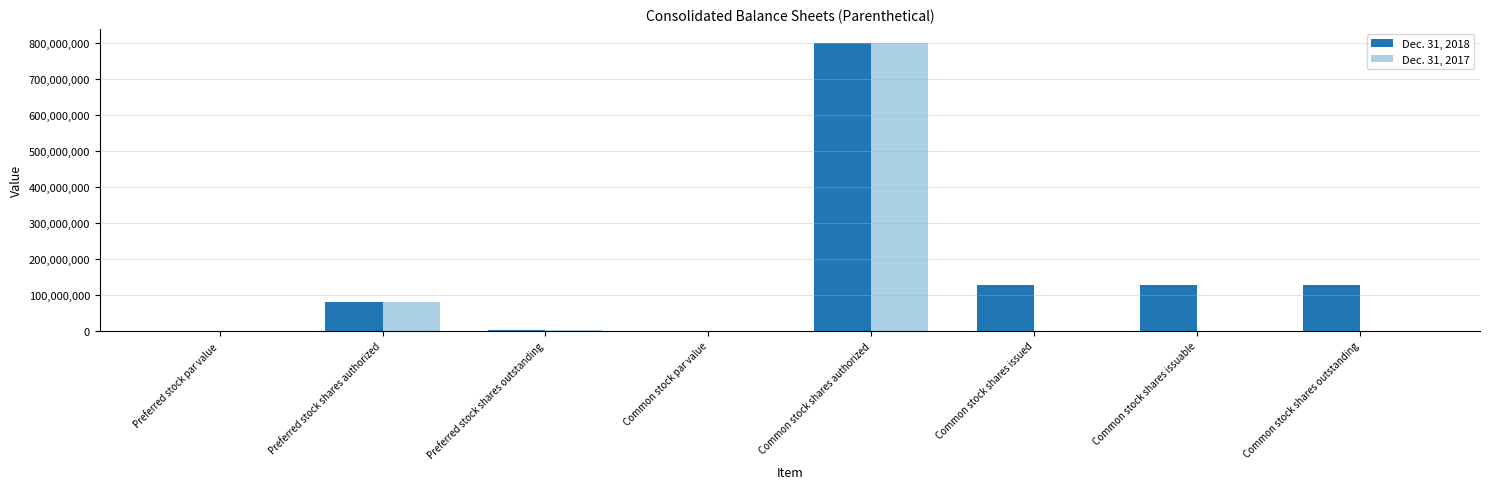

What is the sum of all Dec. 31, 2017 values?

882000000.0